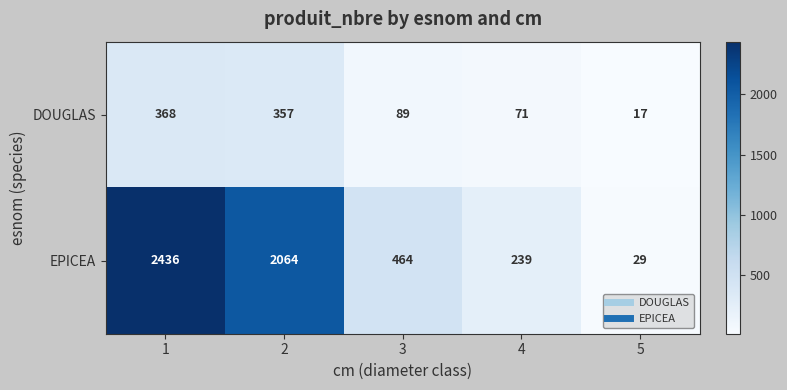

How many data points does each series have?

5